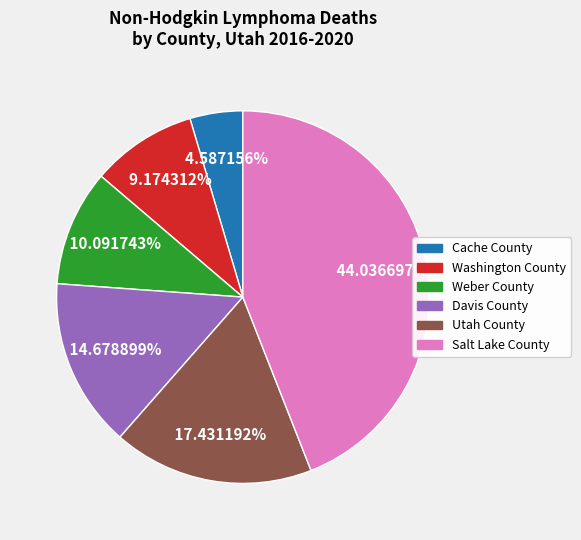

Which slice is the largest?

Salt Lake County